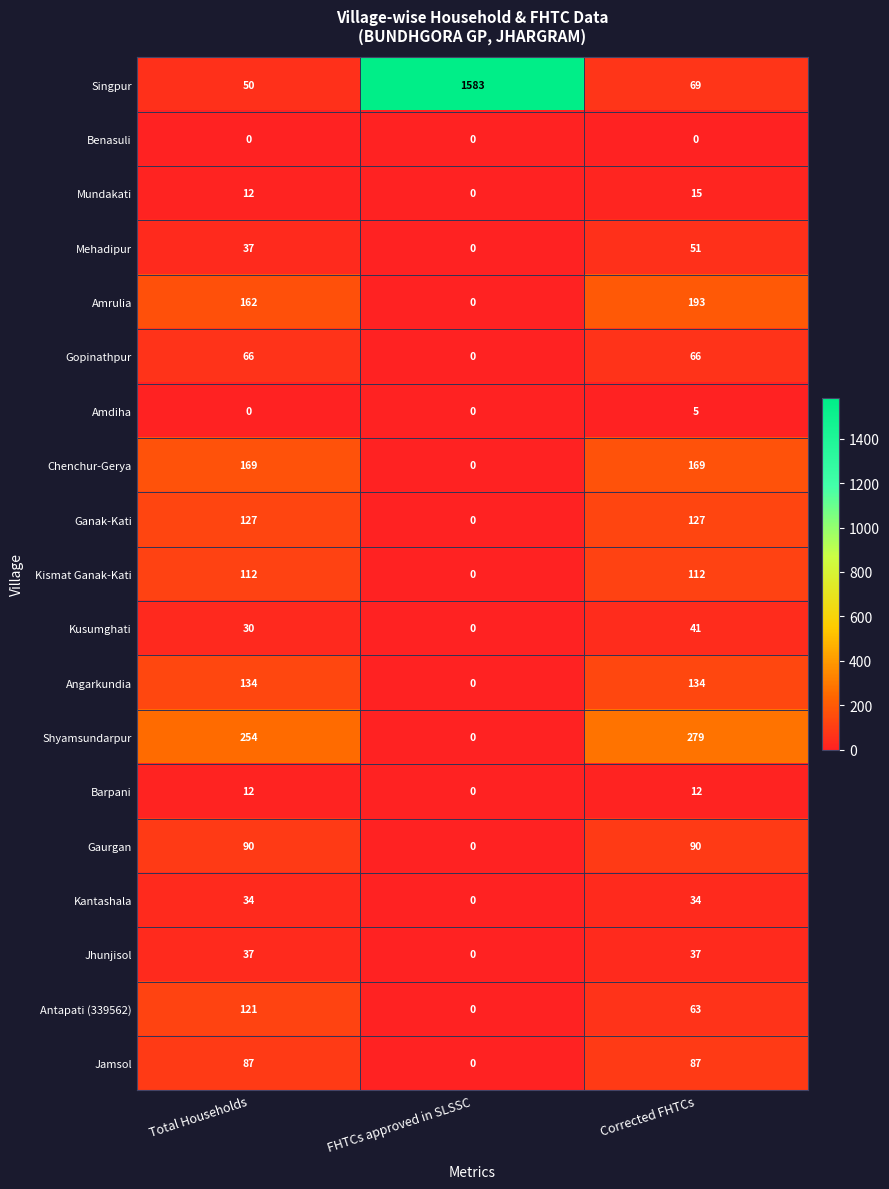

Count the Kusumghati values in the range 0 to 41.

3